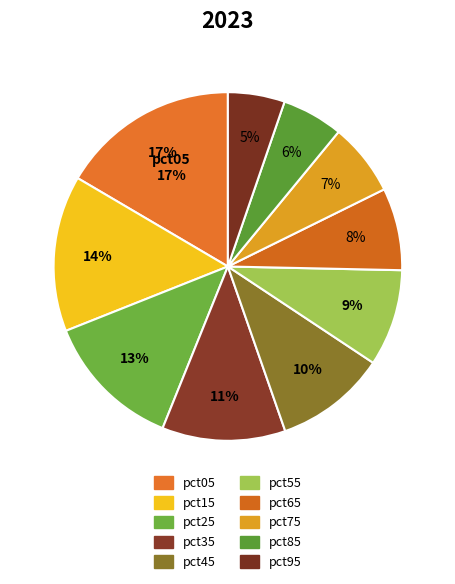

What is the ratio of the value at pct55 to the value at pct05?

0.5